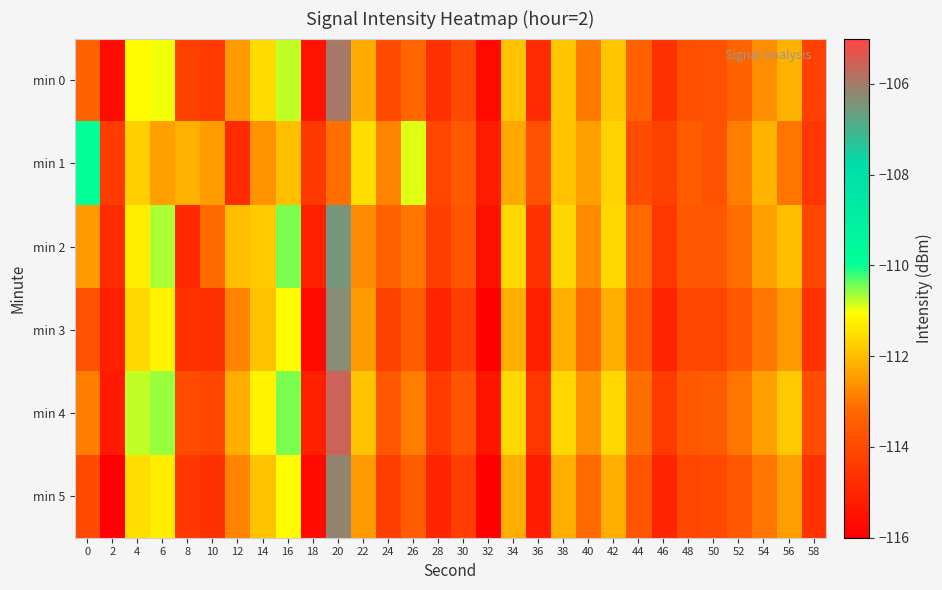

What is the spread (max minus min) of values at 12?

2.8